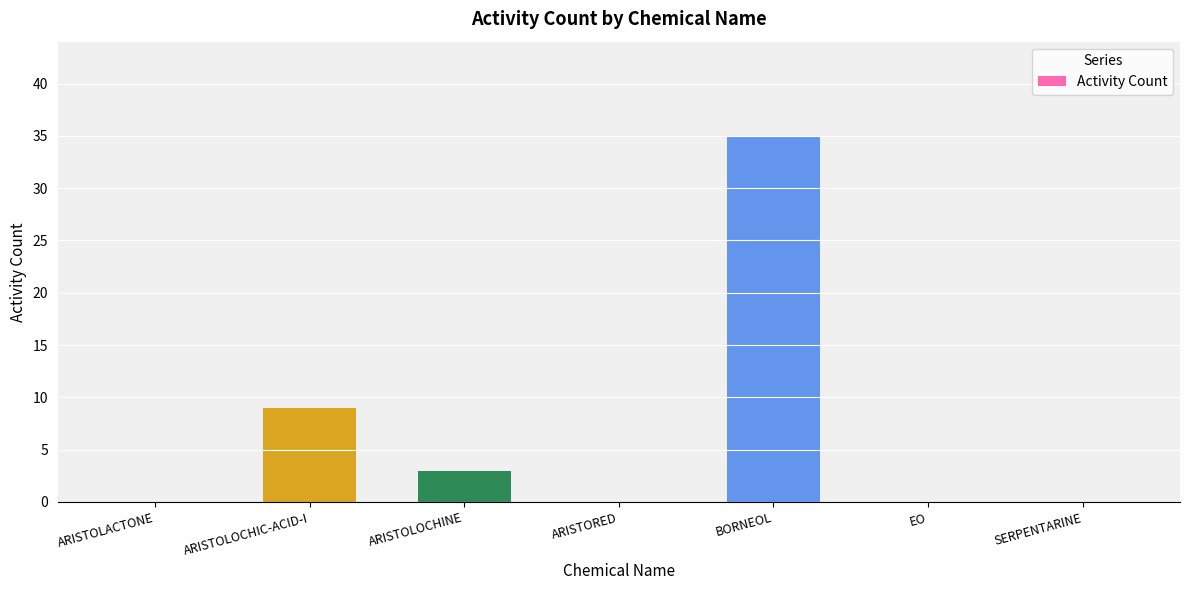

At which category does the chart reach its peak across all series?

BORNEOL